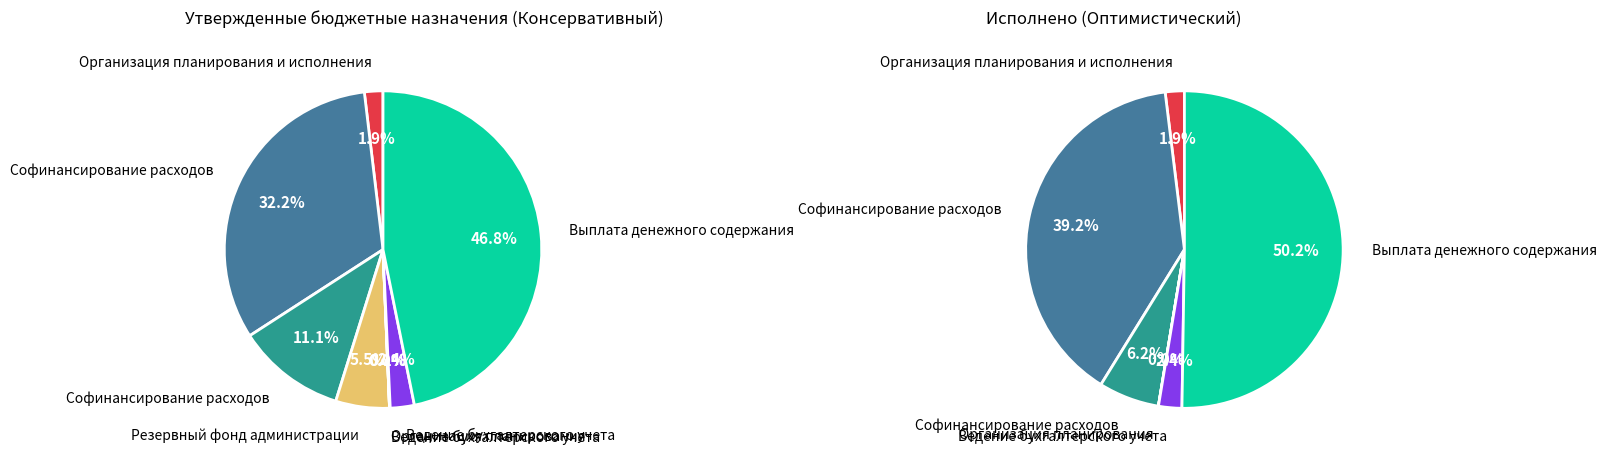

The Выплата денежного содержания (0709/72972) slice represents 47% of the pie. True or false?

True